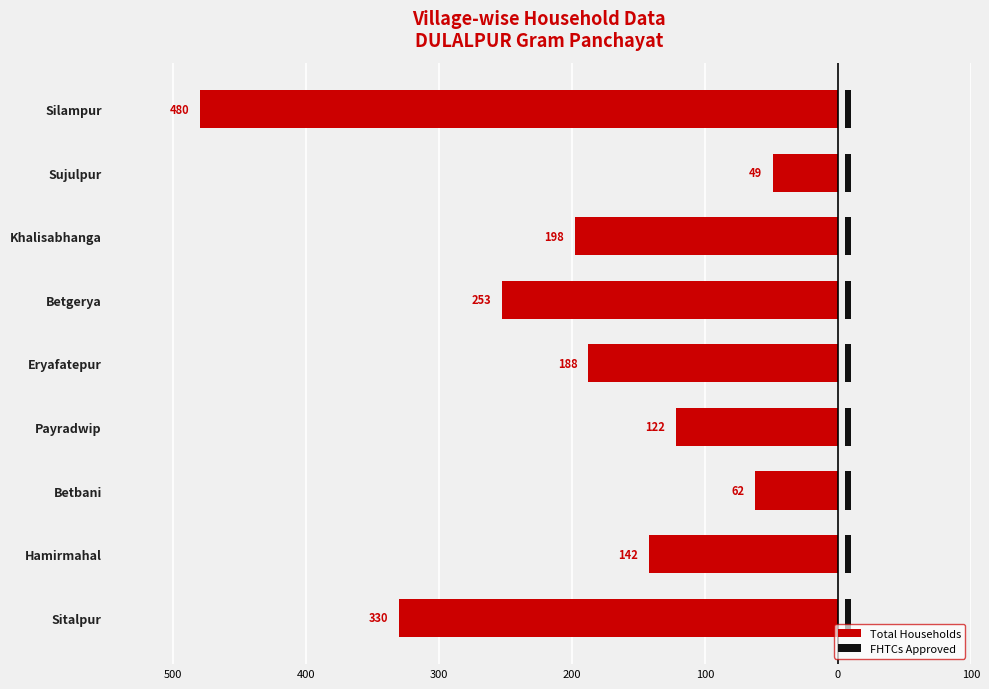

Does the chart contain stacked bars?

No